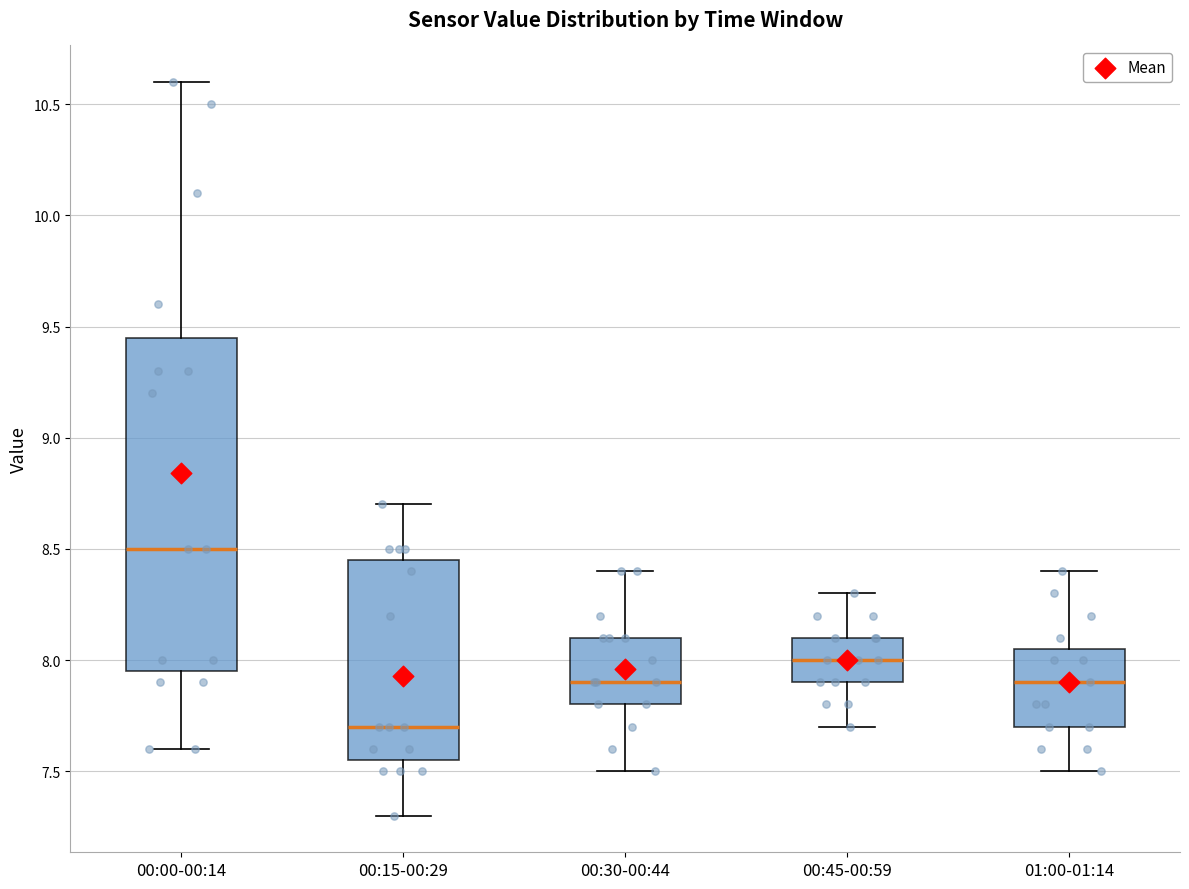

Reading left to right, read every box against the y-axis: the position of its median line, the range the box covers, and the ends of its whiskers. The values are not printed on the chart, so give them approximately, as read against the axis.

00:00-00:14: median 8.50, box 7.95 to 9.45, whiskers 7.60 to 10.60
00:15-00:29: median 7.70, box 7.55 to 8.45, whiskers 7.30 to 8.70
00:30-00:44: median 7.90, box 7.80 to 8.10, whiskers 7.50 to 8.40
00:45-00:59: median 8.00, box 7.90 to 8.10, whiskers 7.70 to 8.30
01:00-01:14: median 7.90, box 7.70 to 8.05, whiskers 7.50 to 8.40